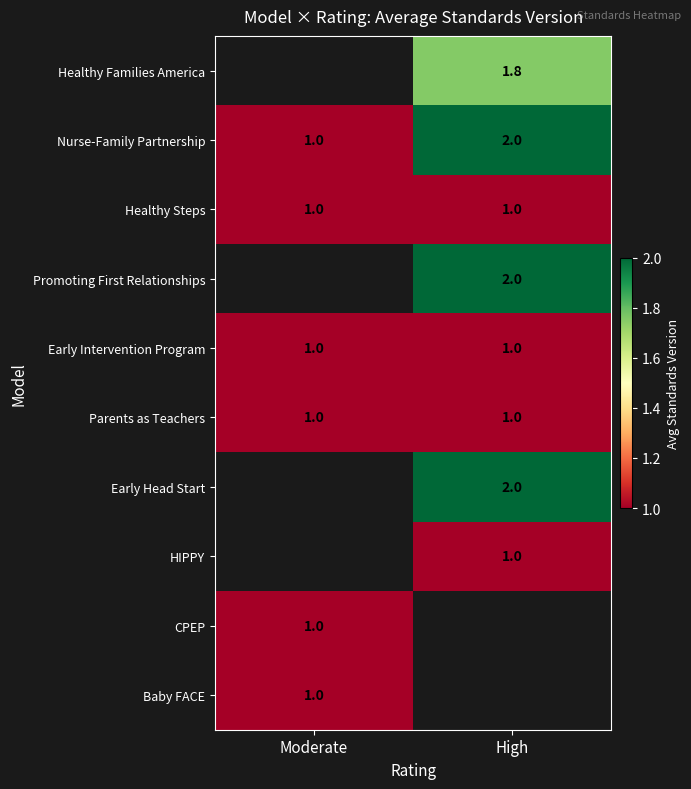

Is the value of Early Intervention Program at Moderate greater than the value of Promoting First Relationships at High?

No